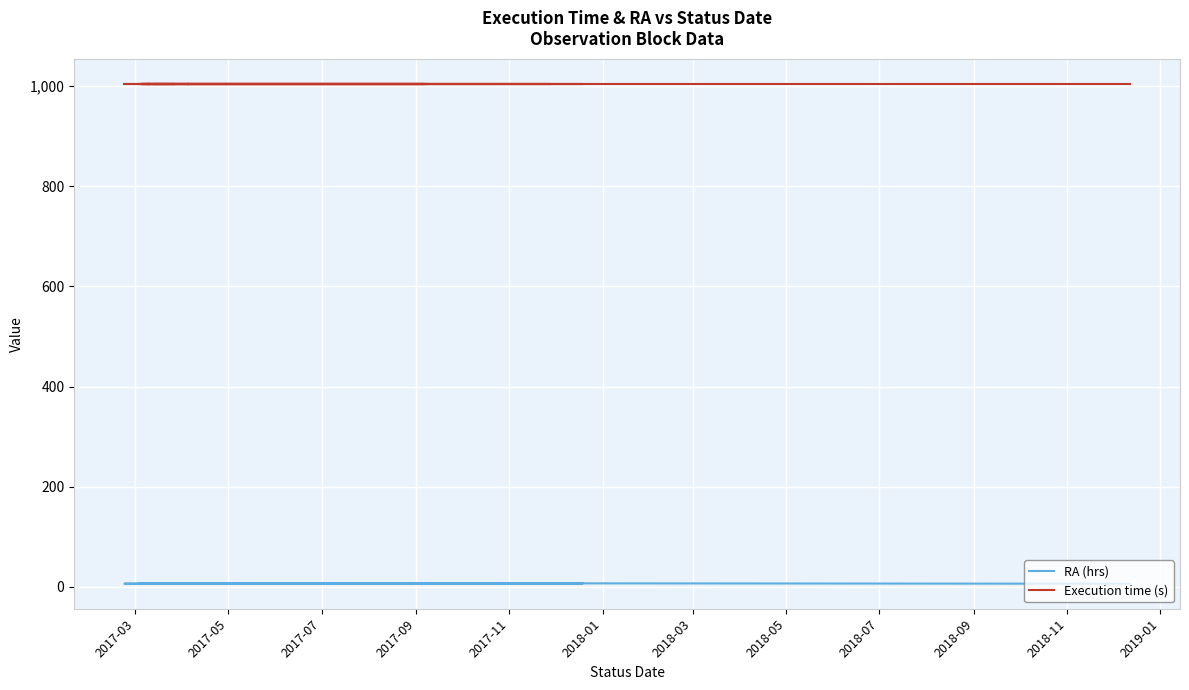

Which series has the largest total across all categories?

Execution time (s)